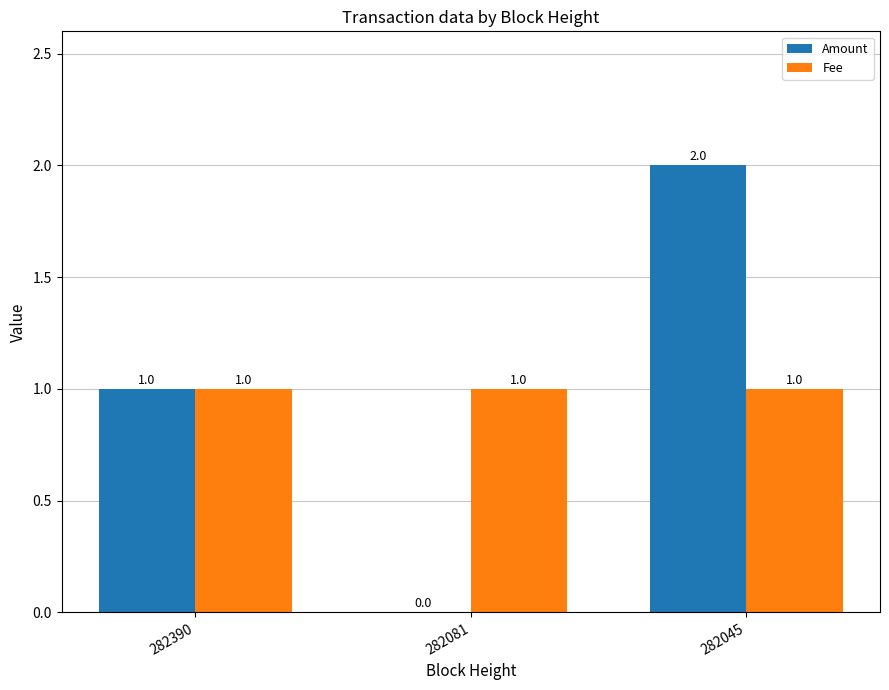

How many data points does each series have?

3